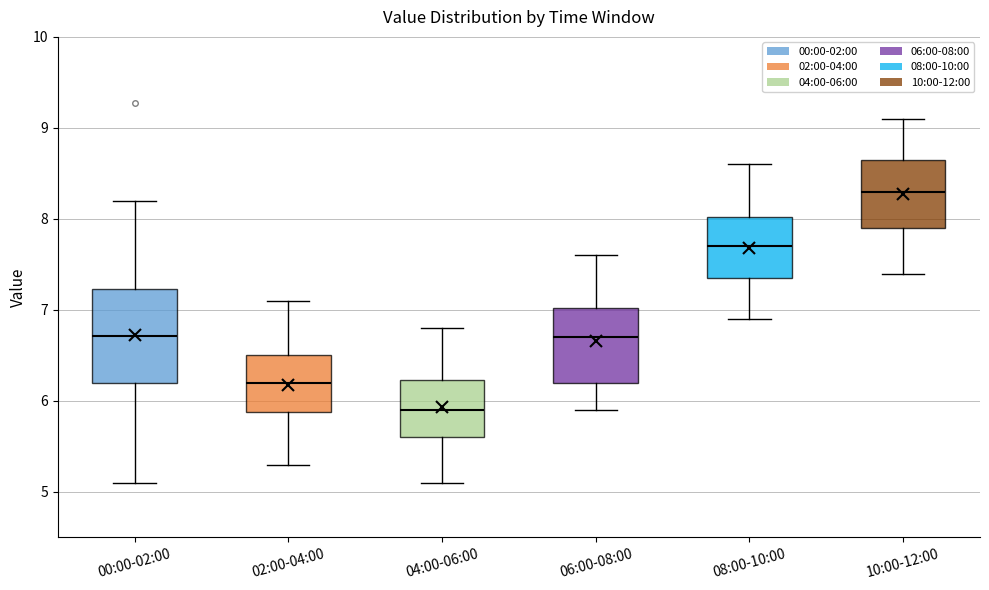

Where is the lower edge of the box for 10:00-12:00 on the y-axis? The values are not printed on the chart, so give them approximately, as read against the axis.

7.9